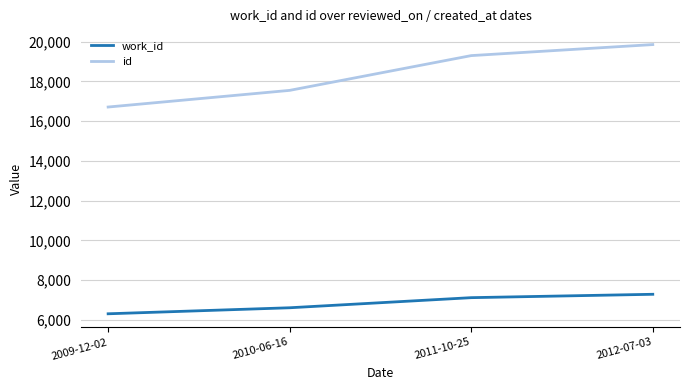

True or false: id and work_id intersect in this chart.

False